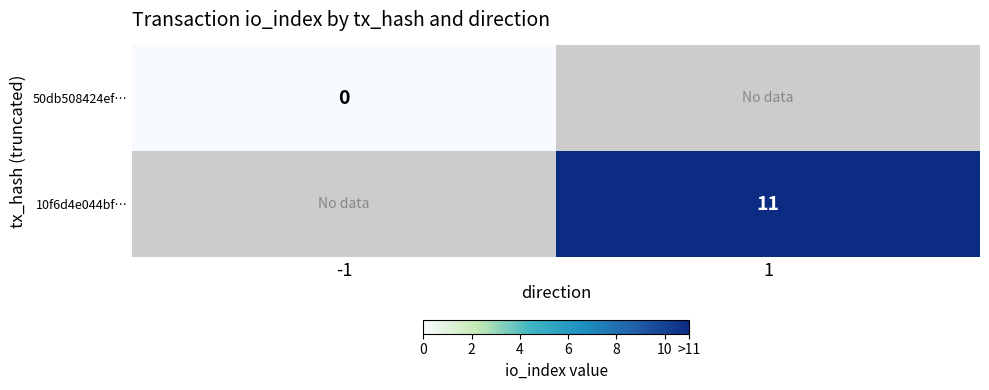

True or false: 10f6d4e044bf… has a value of 11 at 1.

True